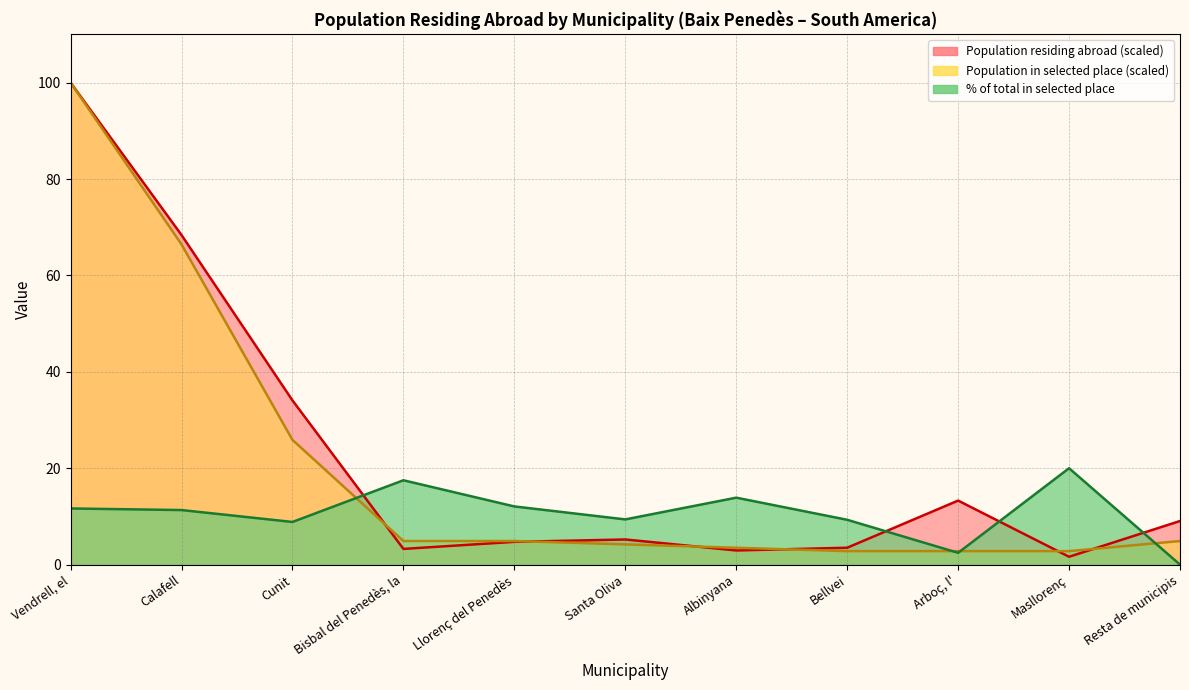

At which label does % of total in selected place reach its peak?

Masllorenç